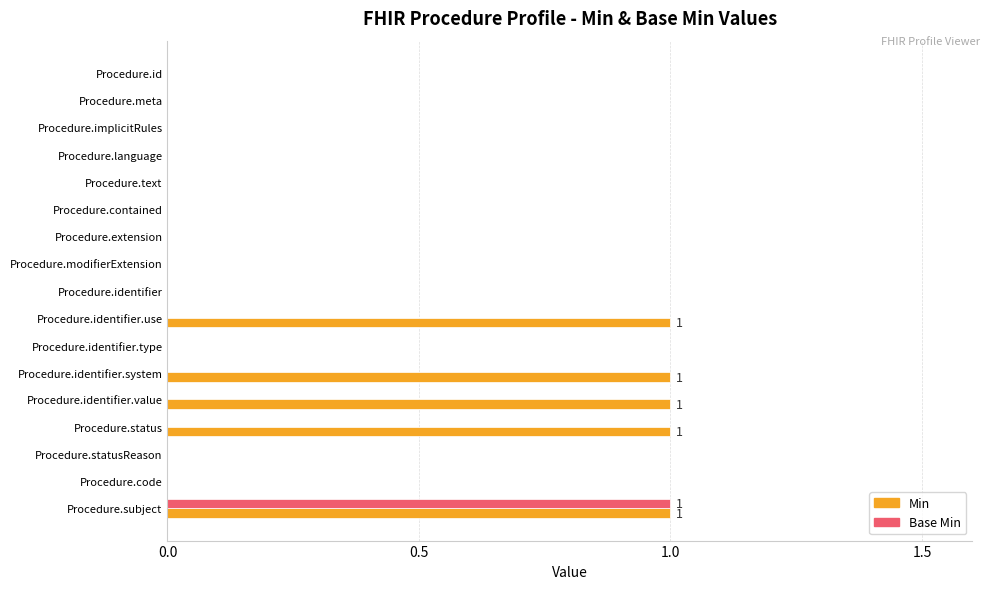

Is it true that Base Min equals 0 at Procedure.language?

True